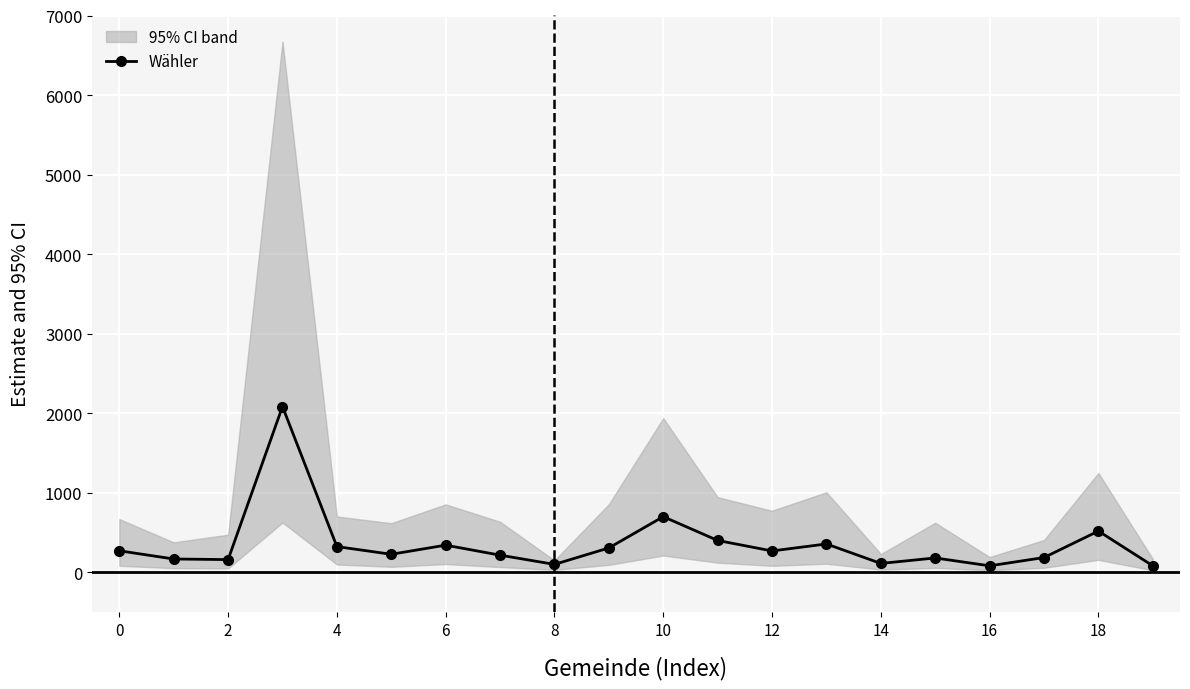

What is the greatest value displayed?

2083